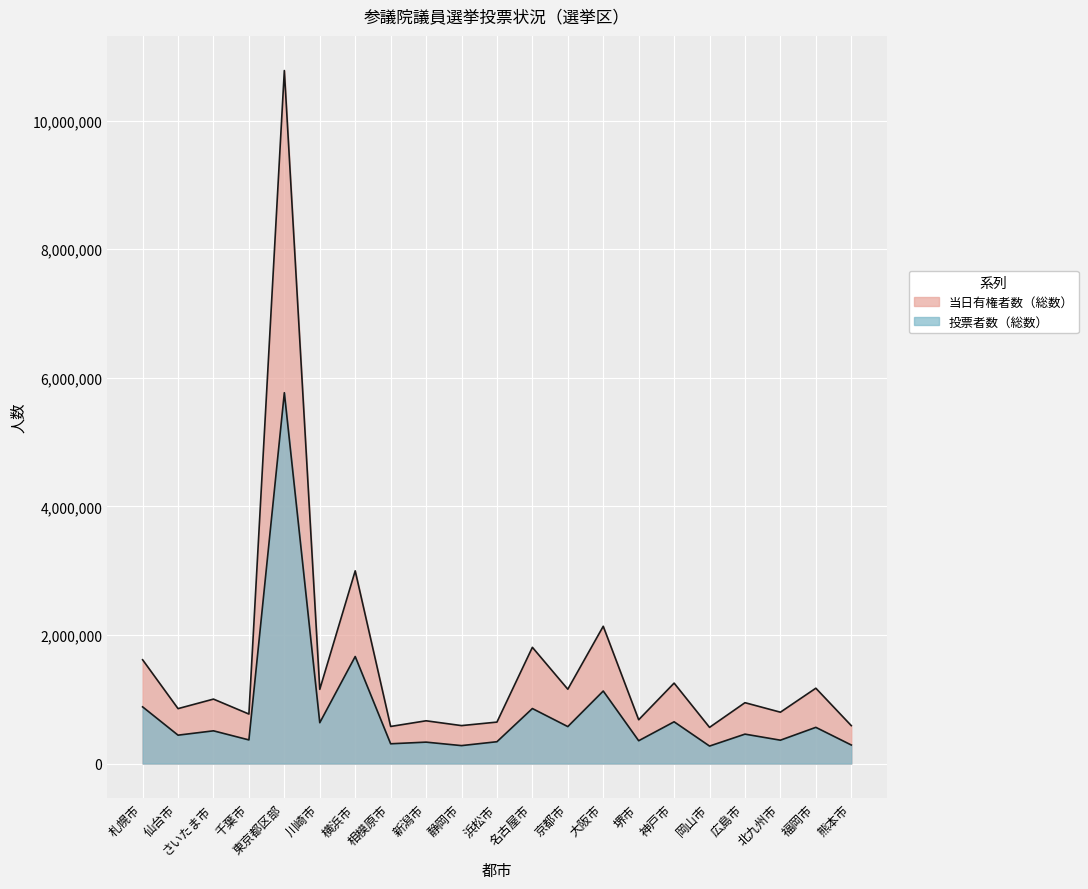

What is the average value of the 投票者数（総数） series?

811015